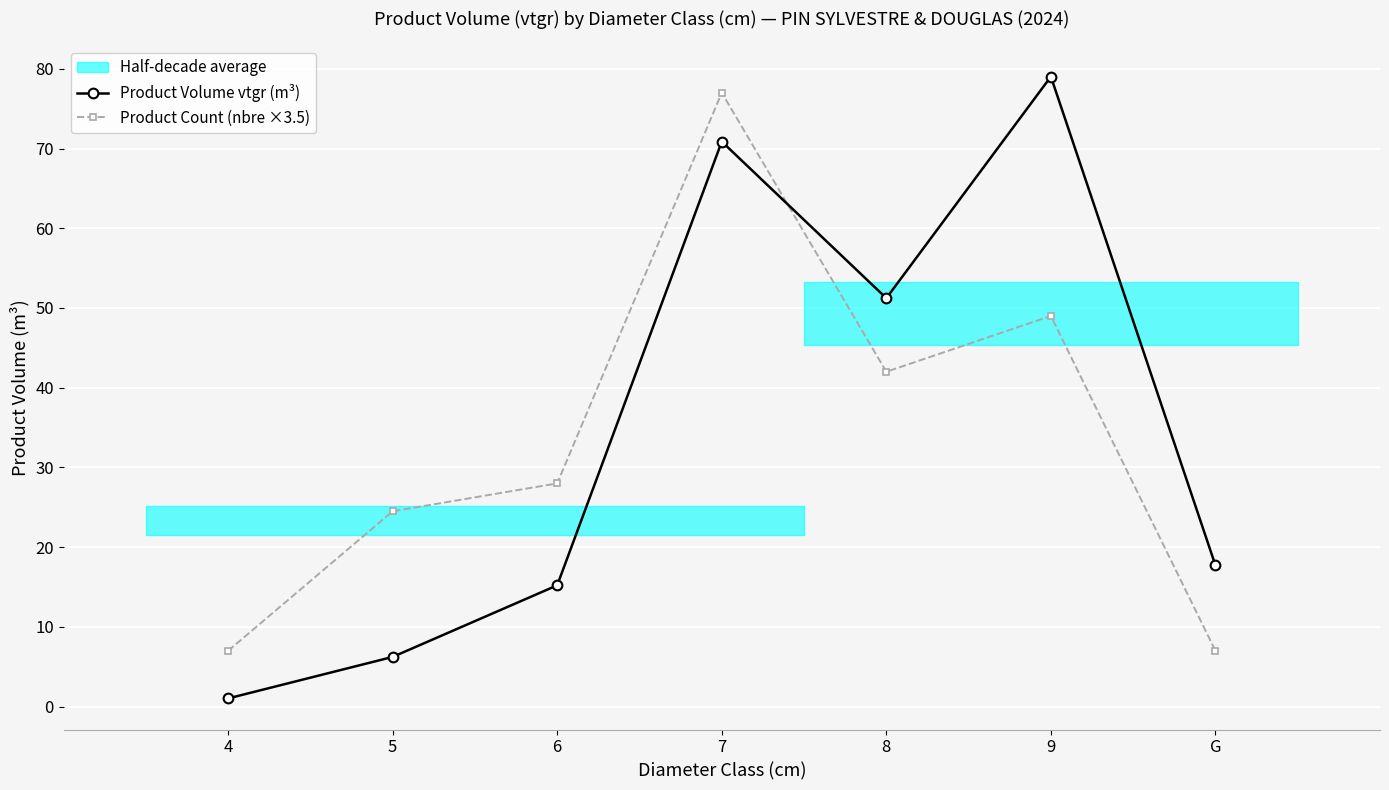

At which category is the sum across all series the highest?

7